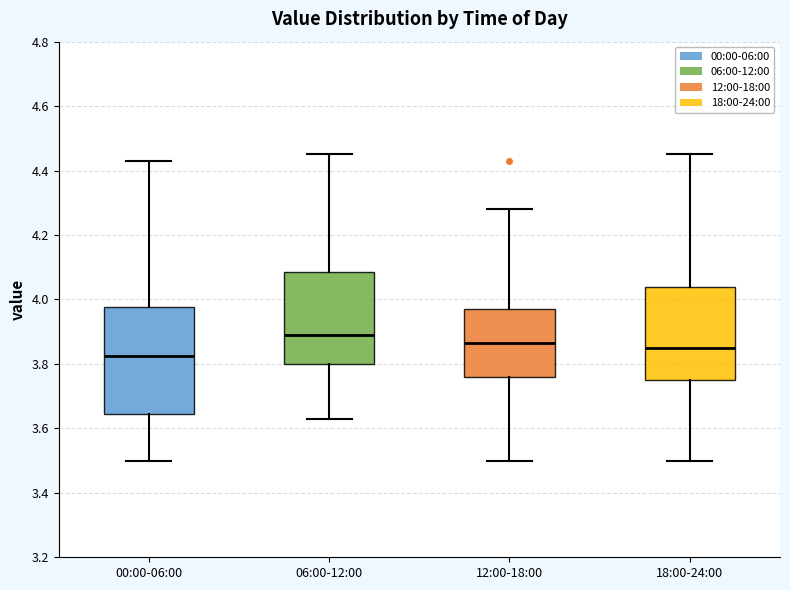

Which box's median line is the highest?

06:00-12:00